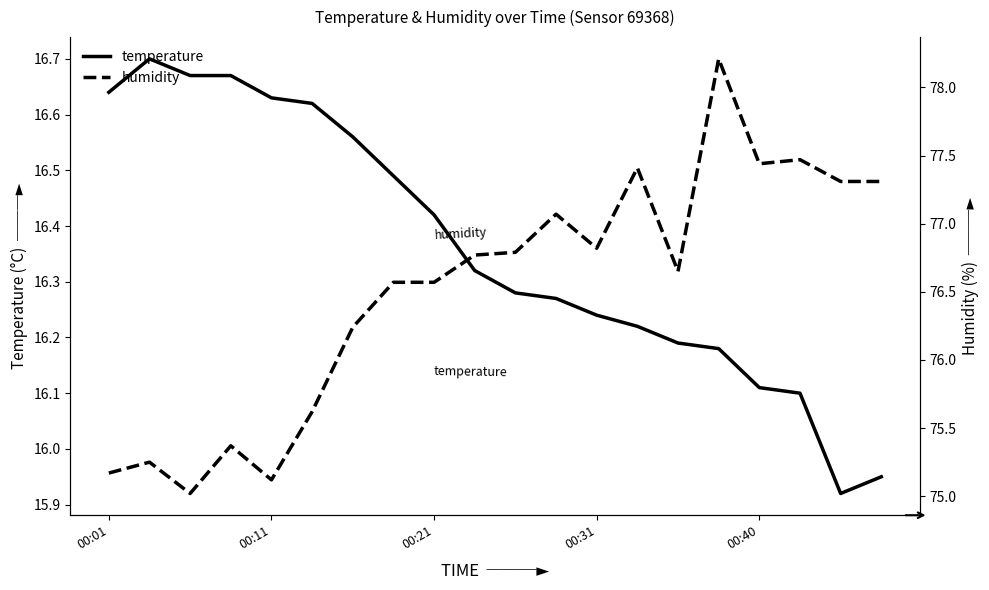

At which label does temperature first exceed 16?

00:01